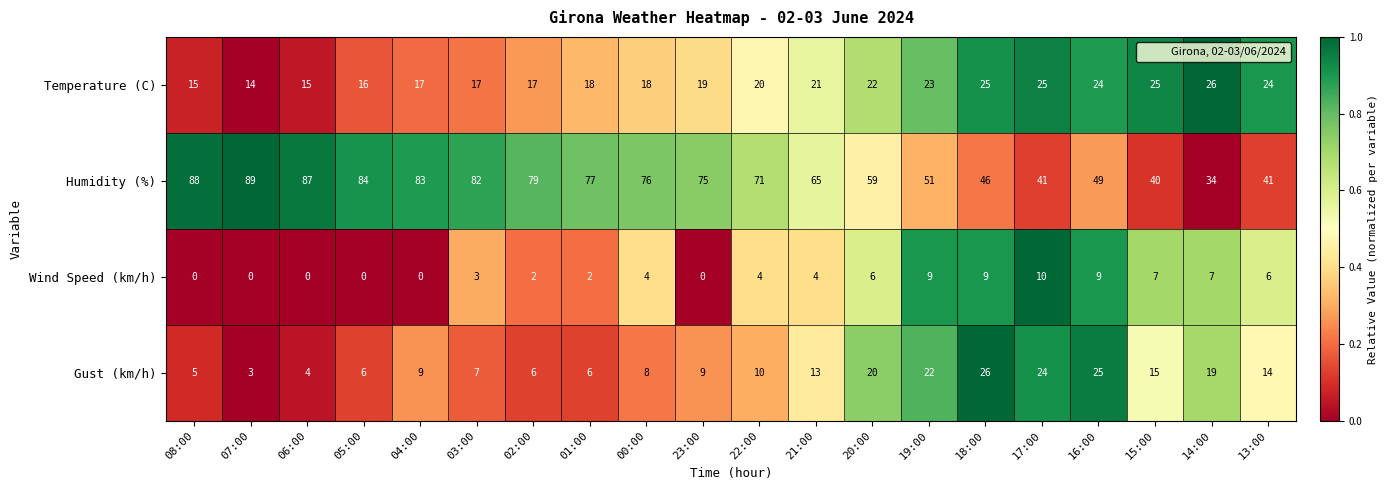

Rank the series at 16:00 from lowest to highest value.

Wind Speed (km/h), Temperature (C), Gust (km/h), Humidity (%)